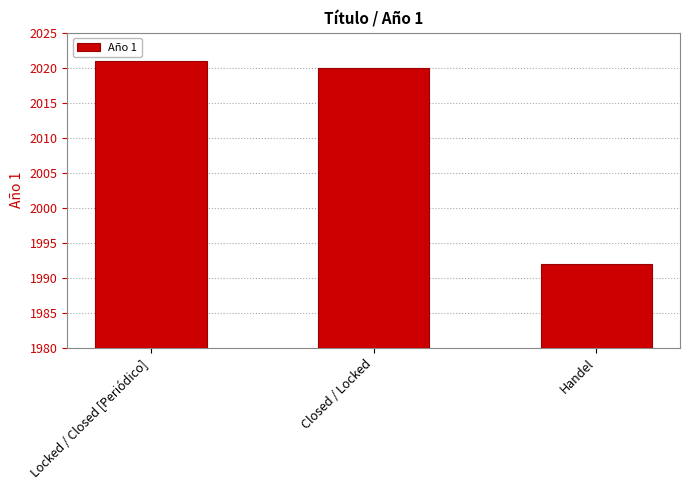

Is it true that the value at Handel is 1992?

True